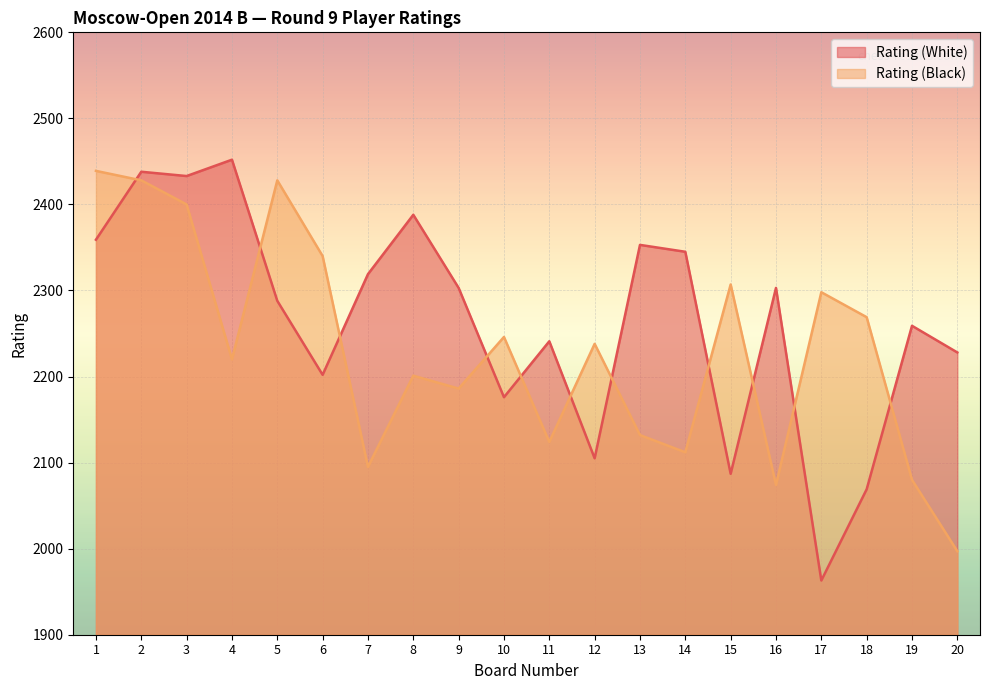

Is it true that Rating (White) equals 2259 at 19?

True